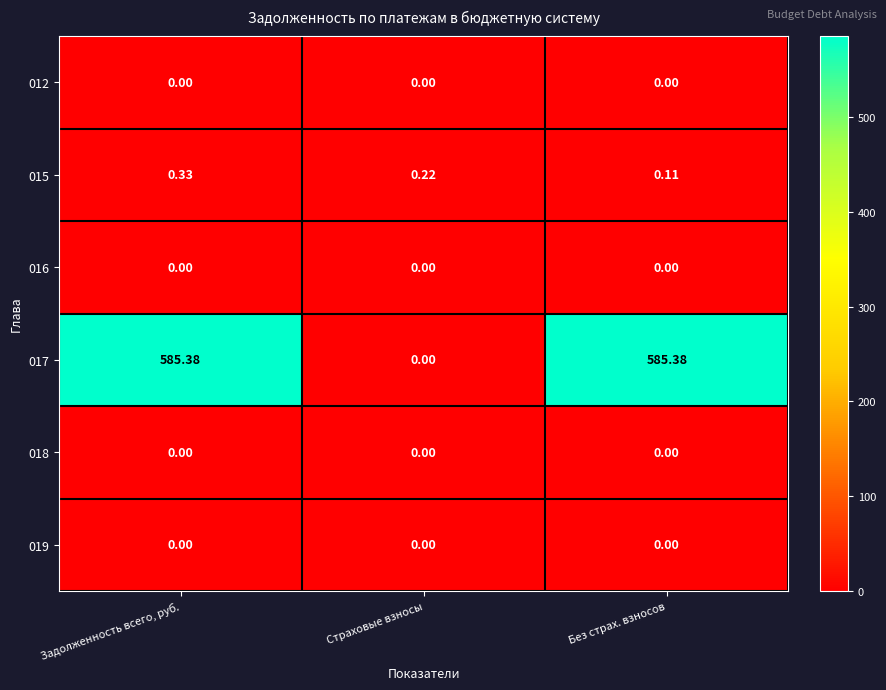

What is the maximum value shown in the chart?

585.4